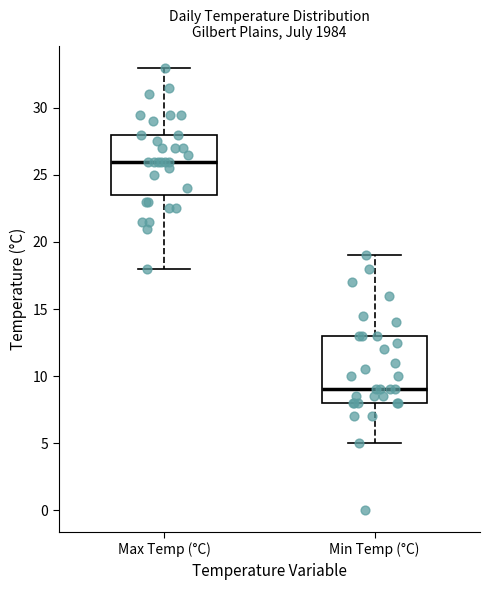

Which box has the lowest median line?

Min Temp (°C)